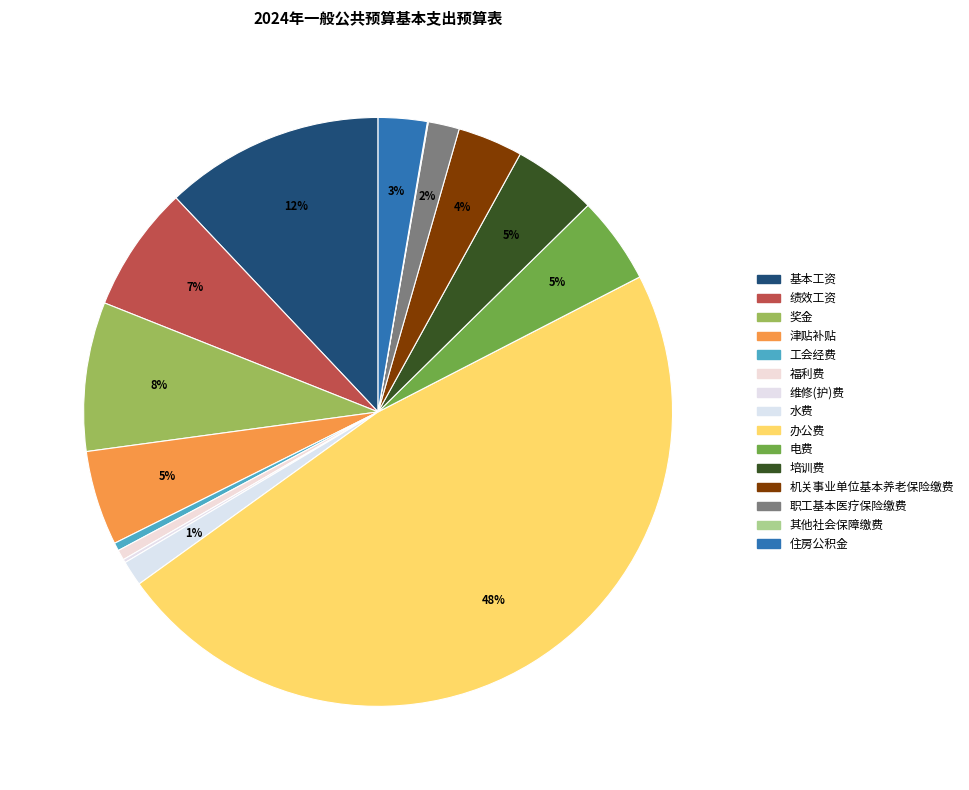

Is it true that 工会经费 is 0% of the pie?

True